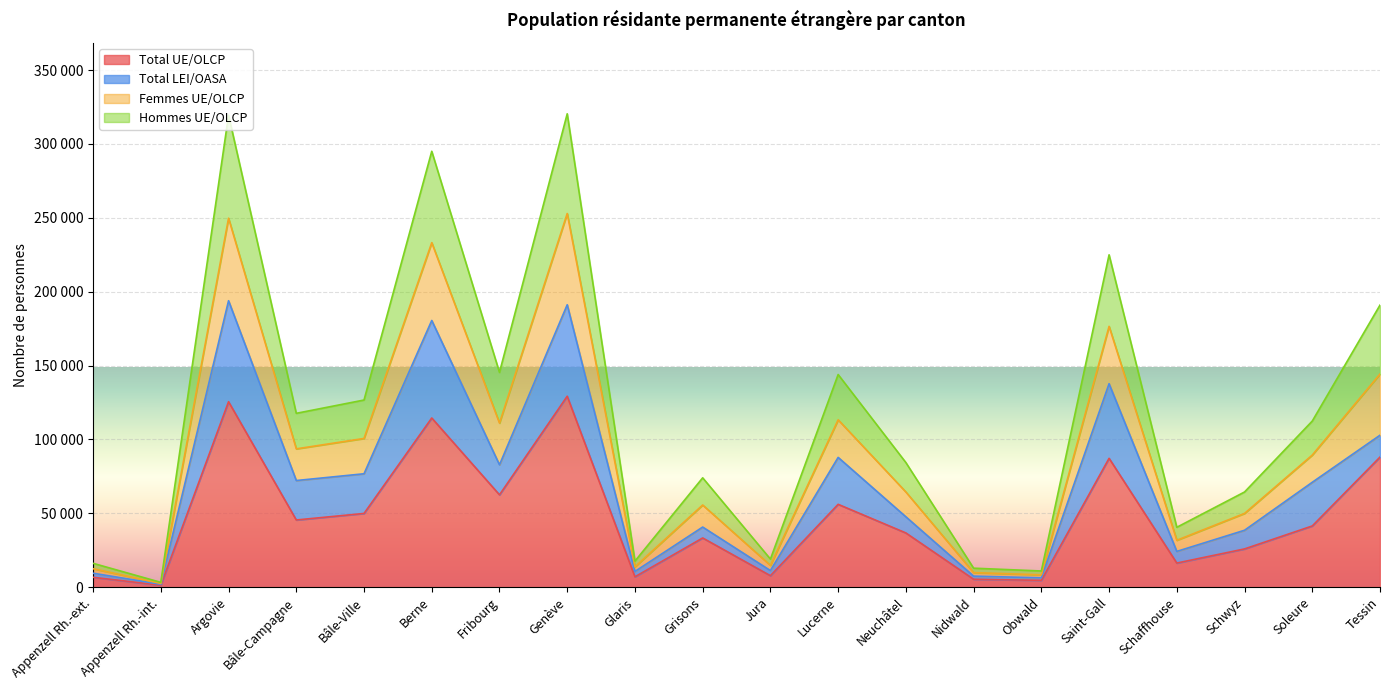

Does the chart display data point markers on the line(s)?

No